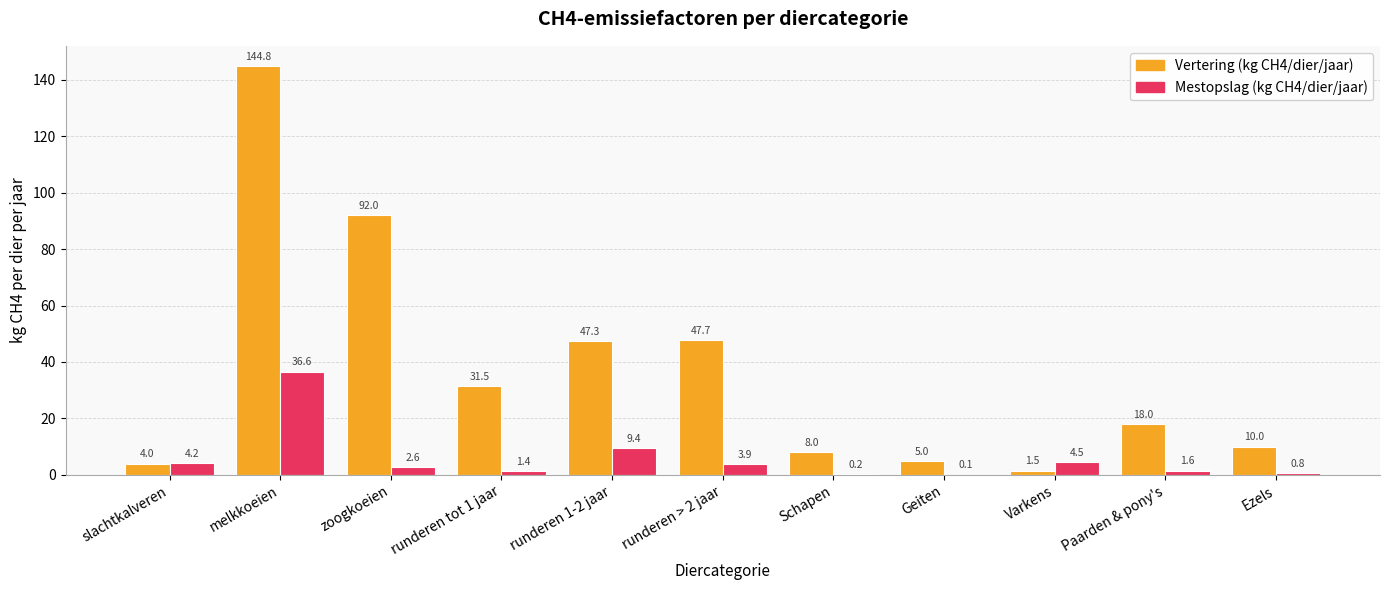

Where is Mestopslag (kg CH4/dier/jaar) nearest to the value 18?

runderen 1-2 jaar